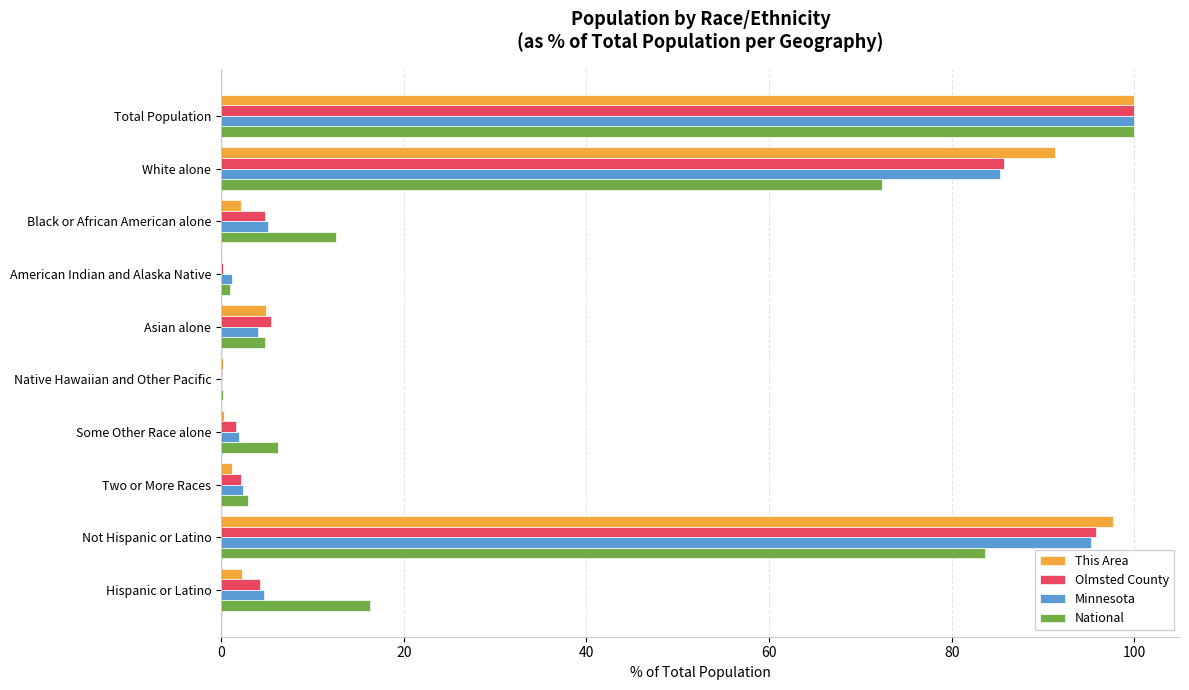

What is the sum of all Olmsted County values?

300.0